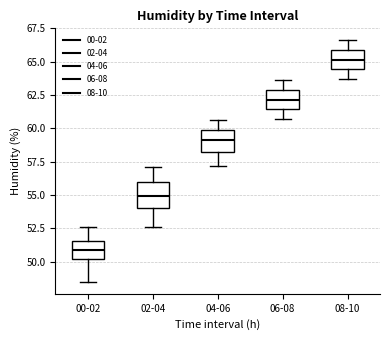

Reading left to right, transcribe this box plot: for each box, give where its median line is, the range the box spans, and where its two whiskers end, as read against the y-axis. The values are not printed on the chart, so give them approximately, as read against the axis.

00-02: median 51.0, box 50.0 to 51.5, whiskers 48.5 to 52.5
02-04: median 55.0, box 54.0 to 56.0, whiskers 52.5 to 57.0
04-06: median 59.0, box 58.0 to 60.0, whiskers 57.0 to 60.5
06-08: median 62.0, box 61.5 to 63.0, whiskers 60.5 to 63.5
08-10: median 65.0, box 64.5 to 66.0, whiskers 63.5 to 66.5